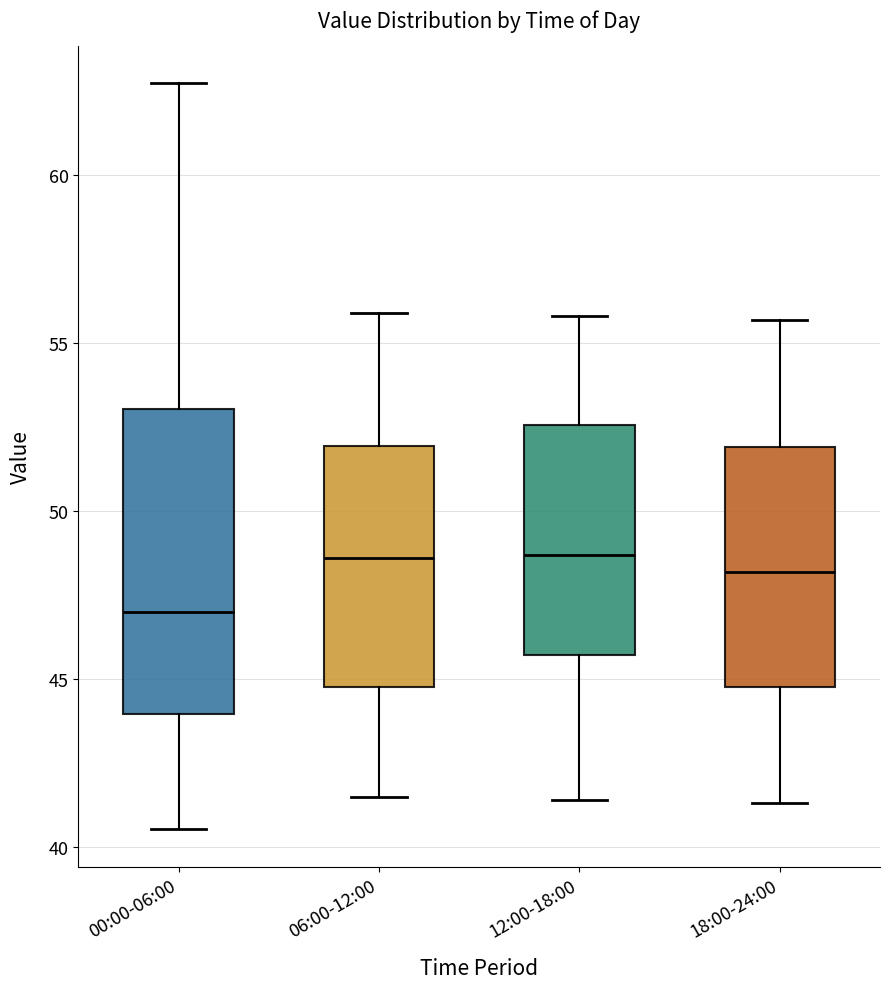

Where is the upper edge of the box for 06:00-12:00 on the y-axis? The values are not printed on the chart, so give them approximately, as read against the axis.

52.0